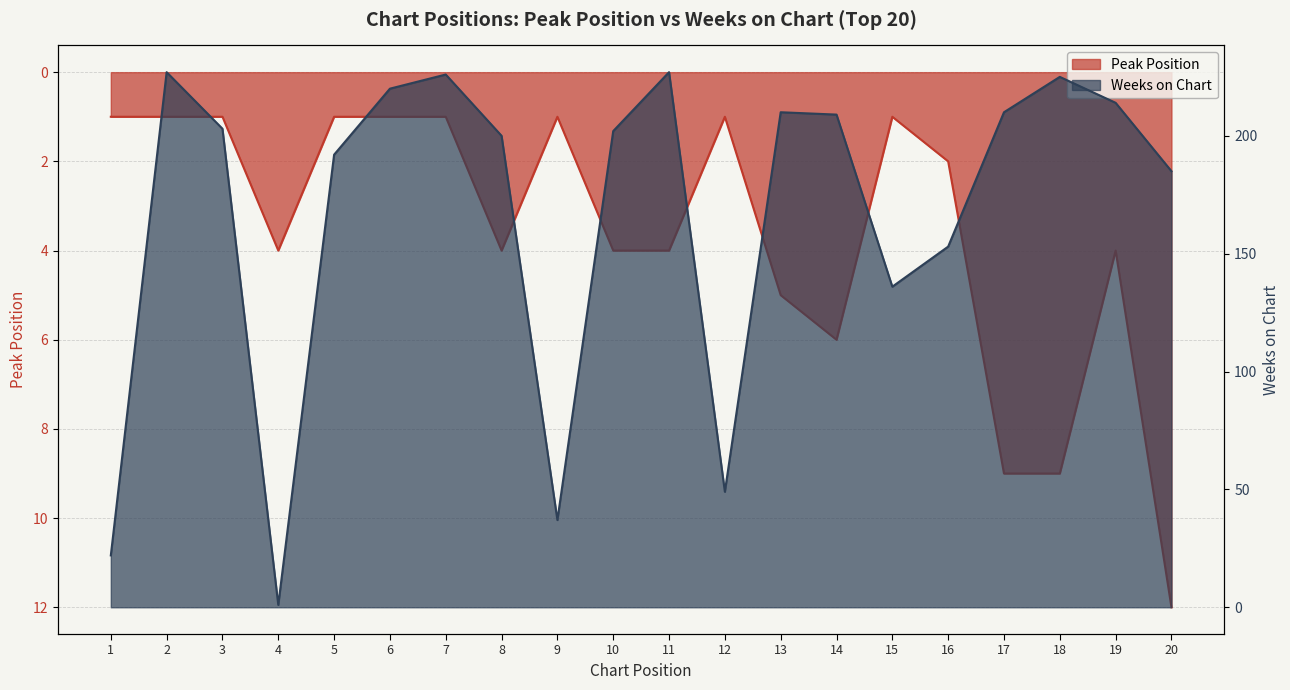

Between 3 and 11, which series saw the biggest shift?

Weeks on Chart